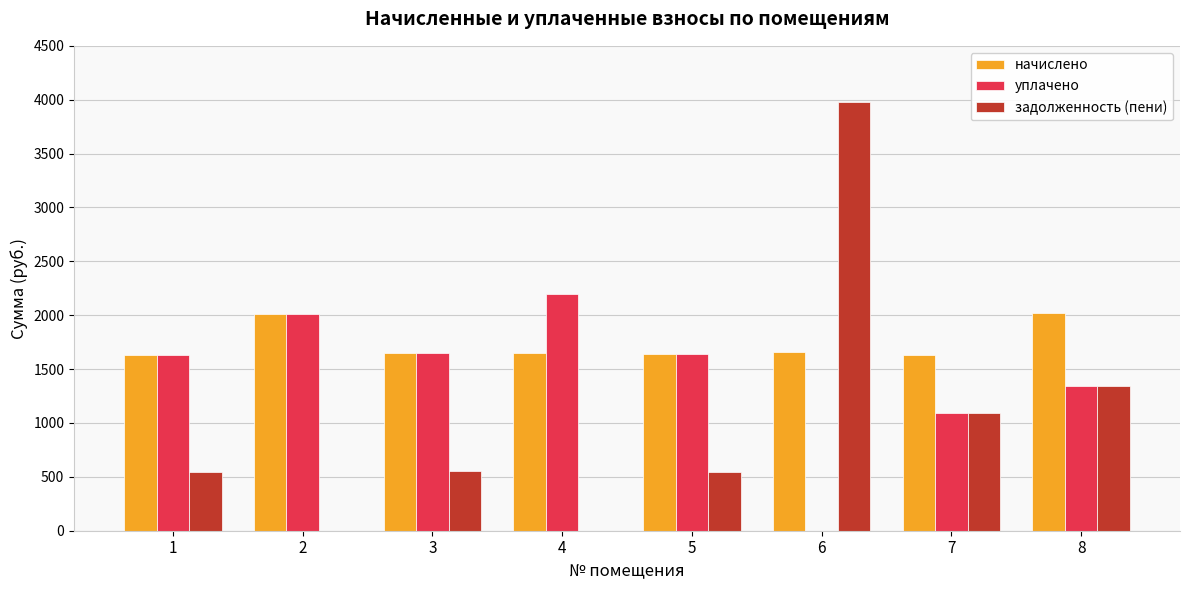

Which series has the largest total across all categories?

начислено